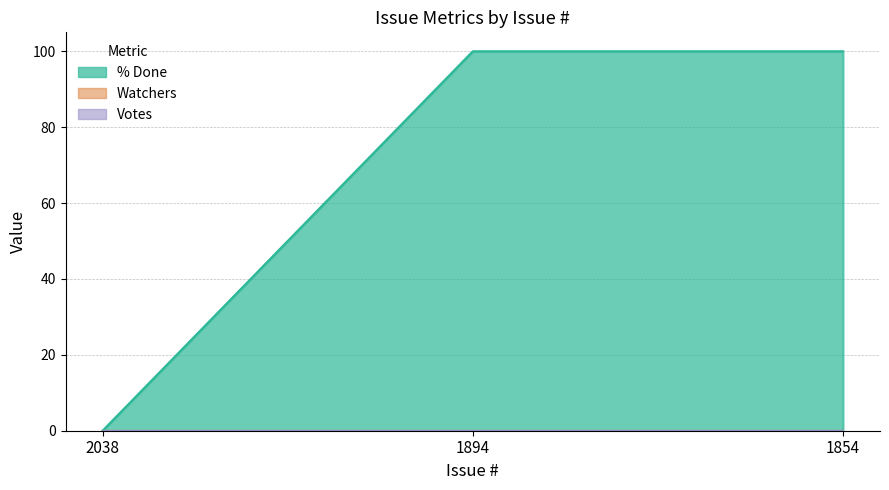

Does the chart display data point markers on the line(s)?

No